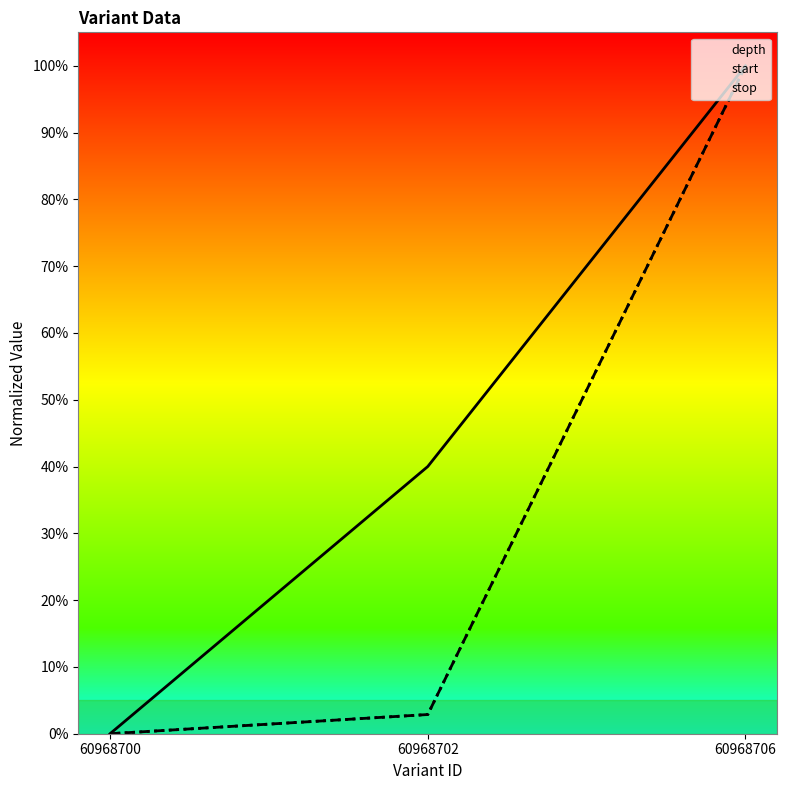

Reading left to right, extract all data points from this chart.

depth: 0.0	0.4	1.0
start: 0.0	0.0	1.0
stop: 0.0	0.0	1.0